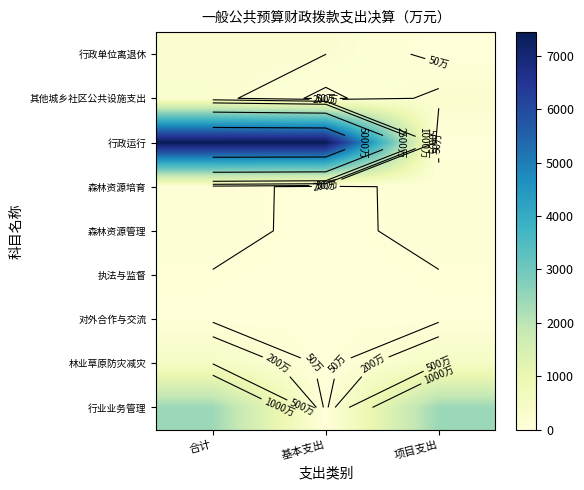

Which has a higher value, 合计 or 基本支出?

合计